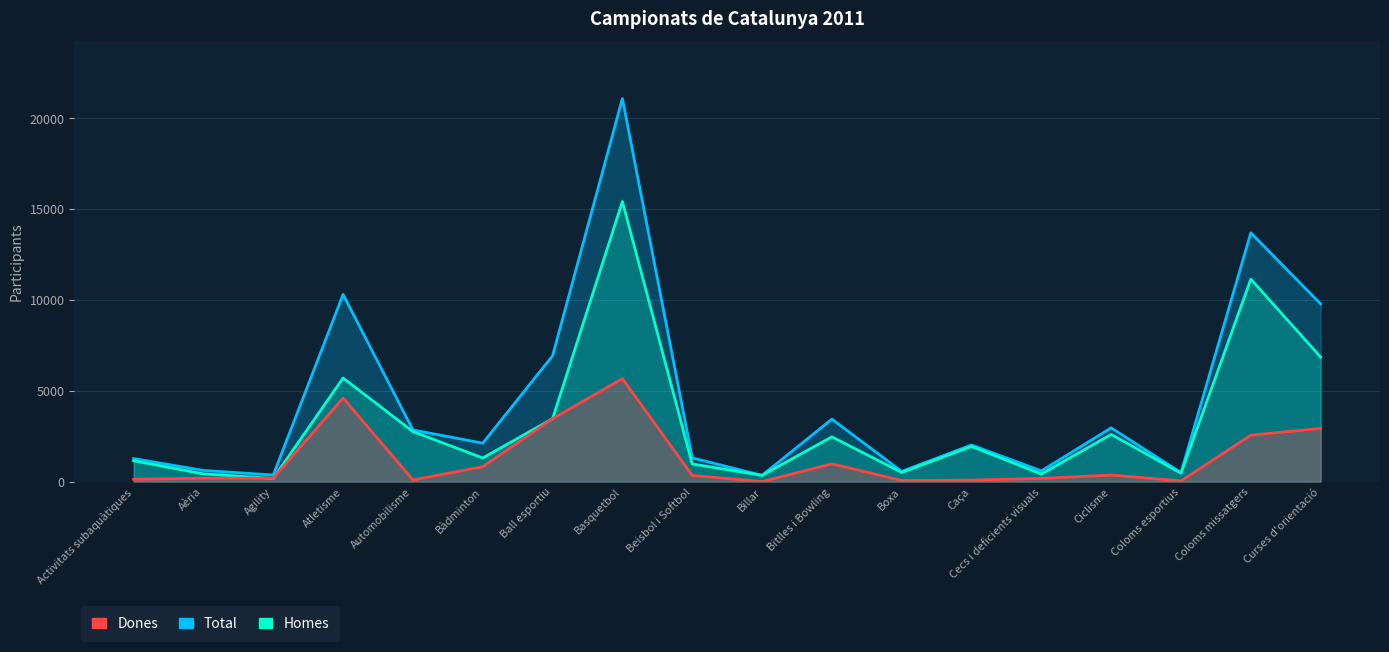

True or false: Dones and Total cross at least once.

False